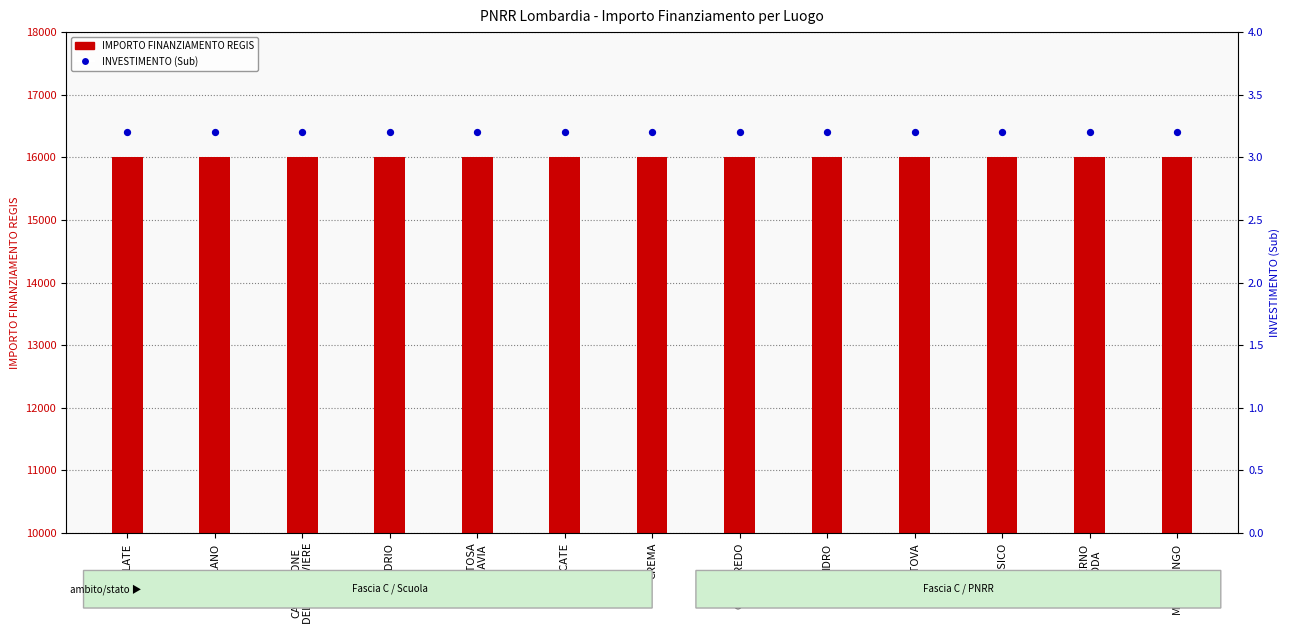

At which category is the sum across all series the highest?

BOLLATE